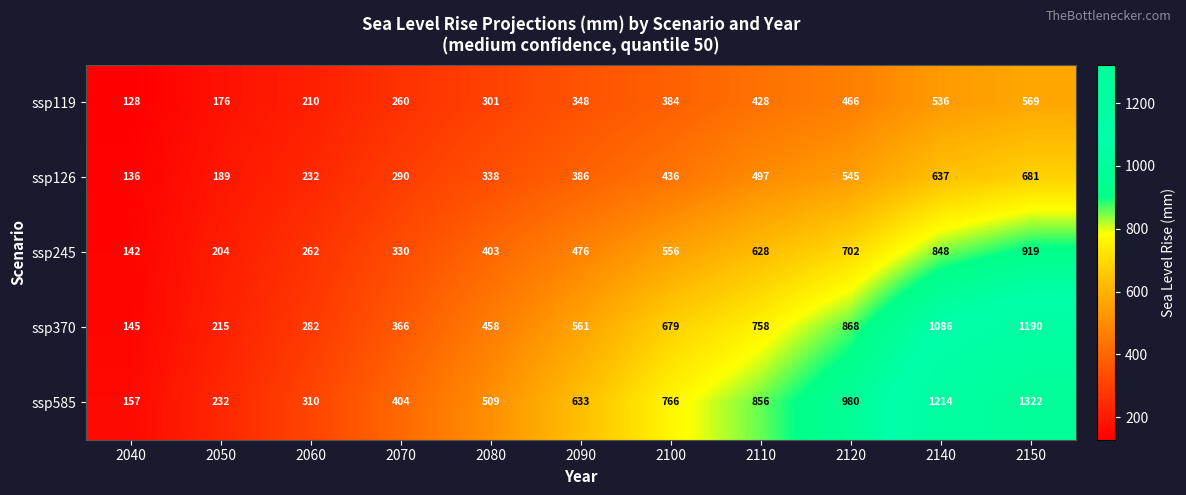

What is the difference between the ssp245 values at 2070 and 2120?

372